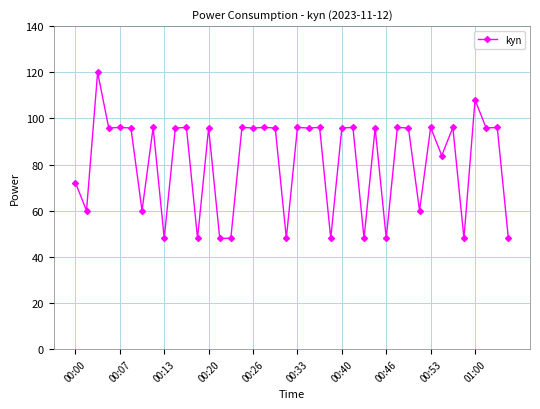

True or false: the data has more than 0 interior local peaks.

True